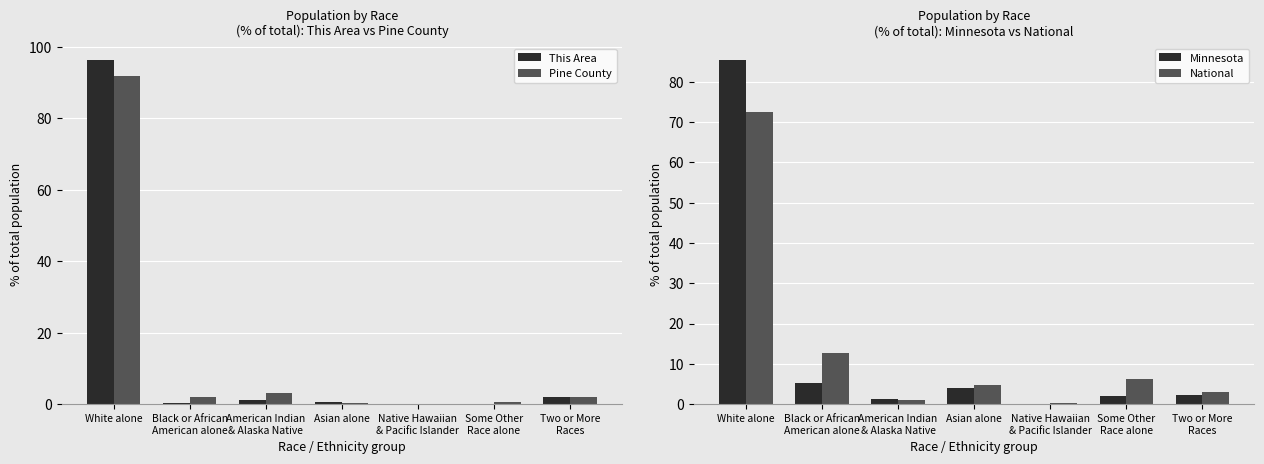

Are the bars horizontal?

No